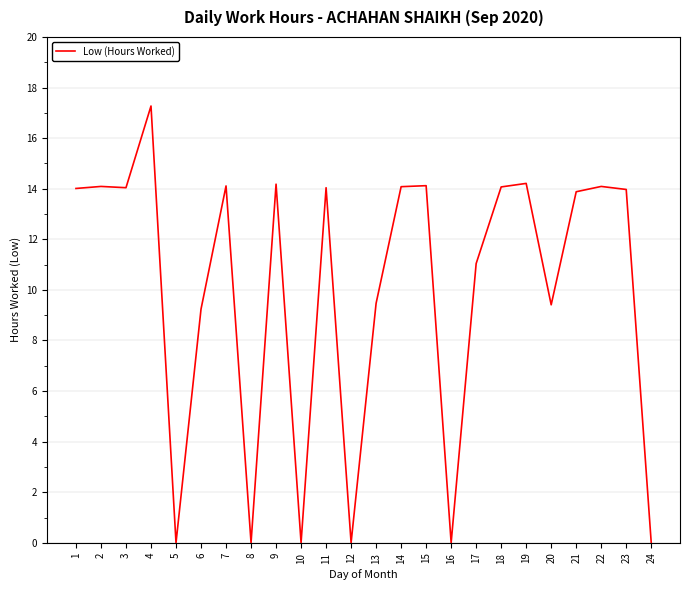

The value at 3 is 25.0. True or false?

False